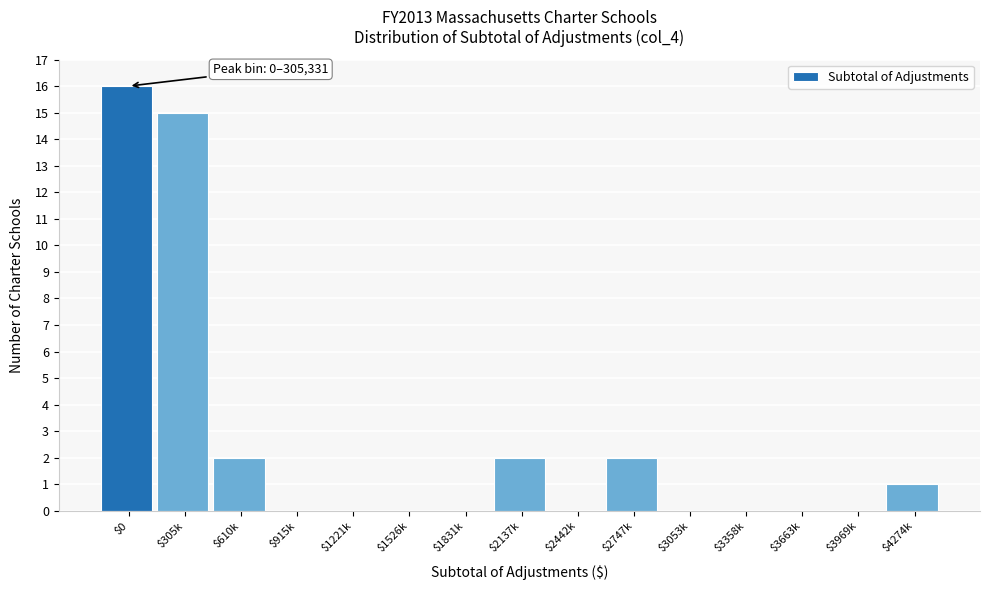

What is the sum of all values?

38